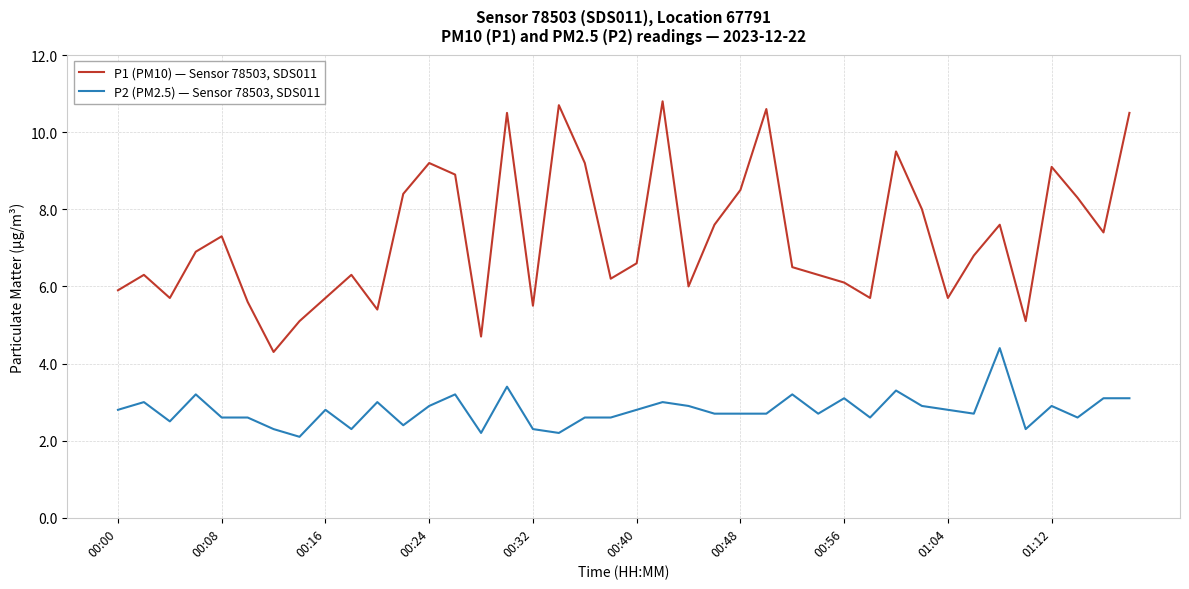

Which series has the largest total across all categories?

P1 (PM10) — Sensor 78503, SDS011